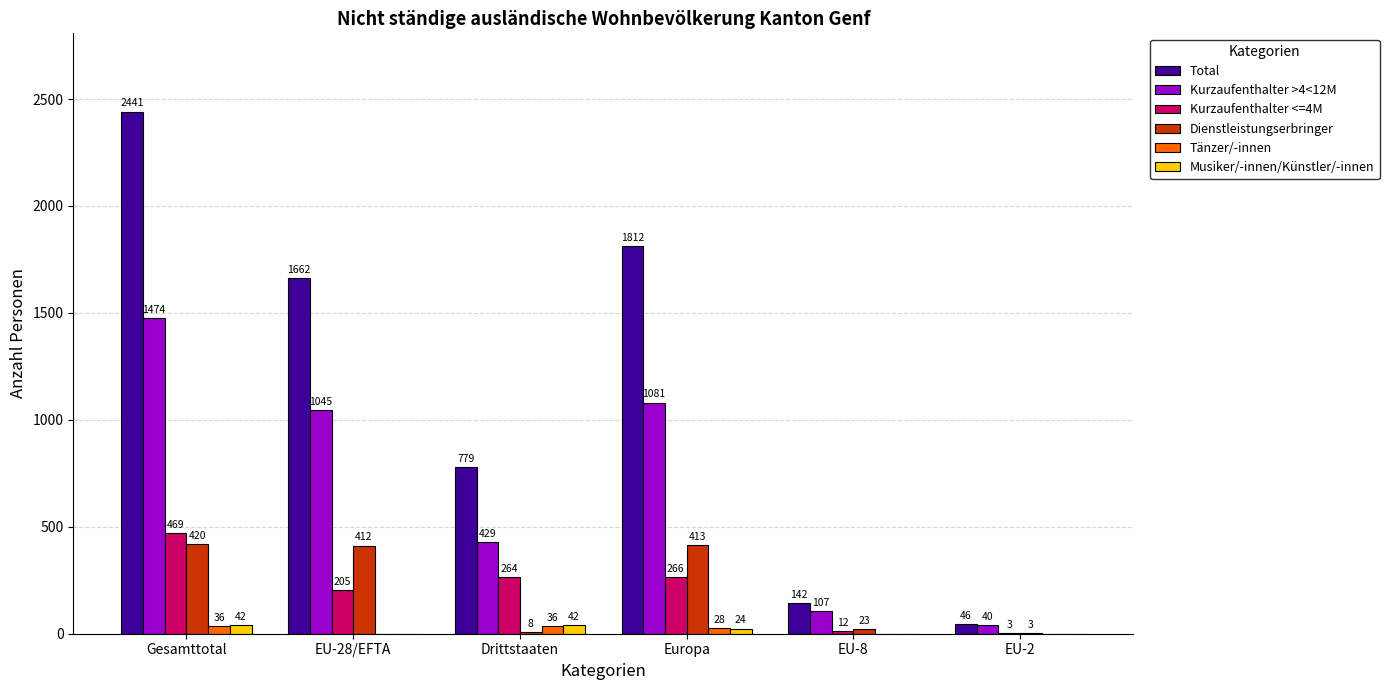

What is the sum of the Tänzer/-innen values at Drittstaaten and Gesamttotal?

72